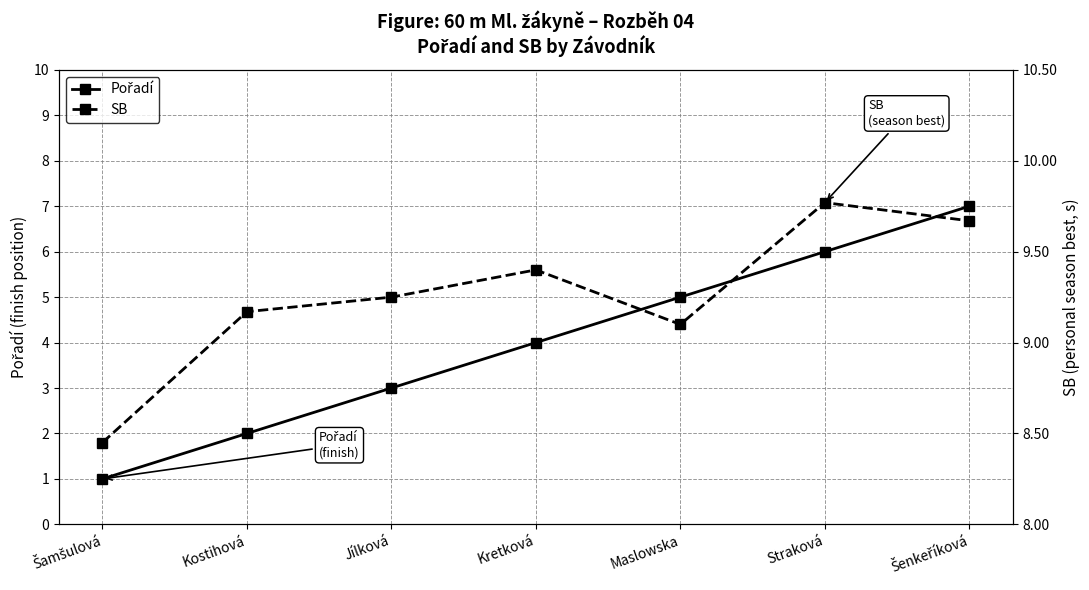

What position from the left is Kostihová?

2